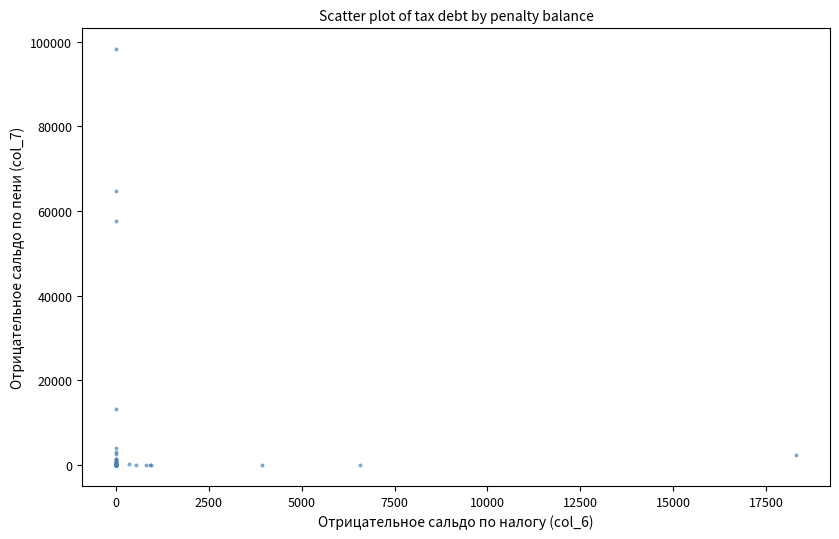

What Y value in the scatter plot is closest to 49123?

57764.3